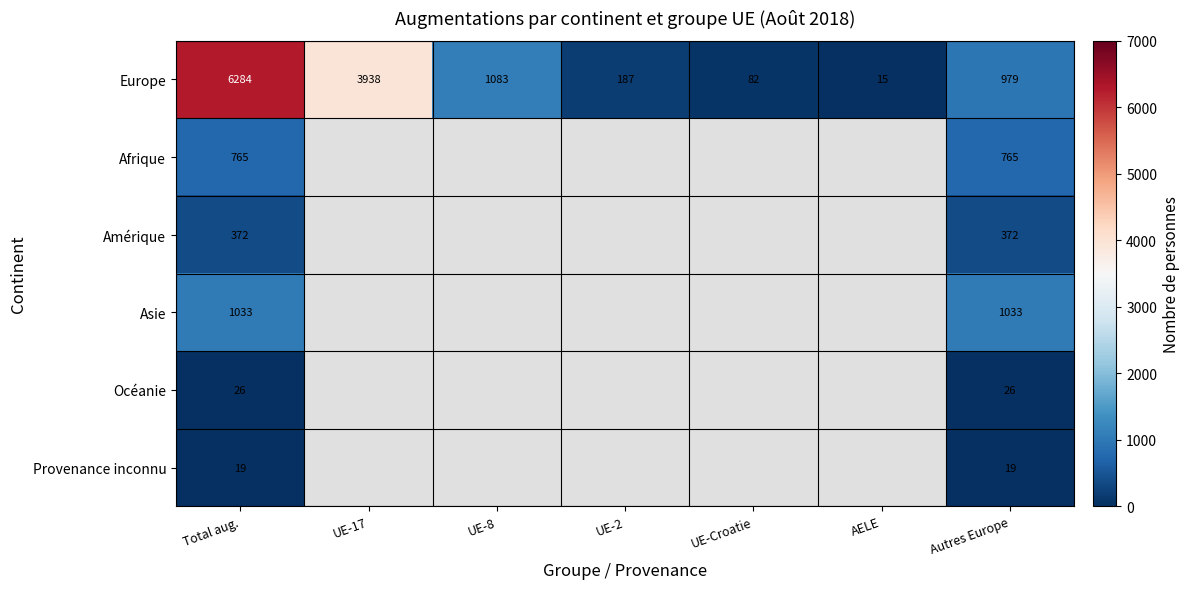

The value of Europe at UE-Croatie is 82. True or false?

True